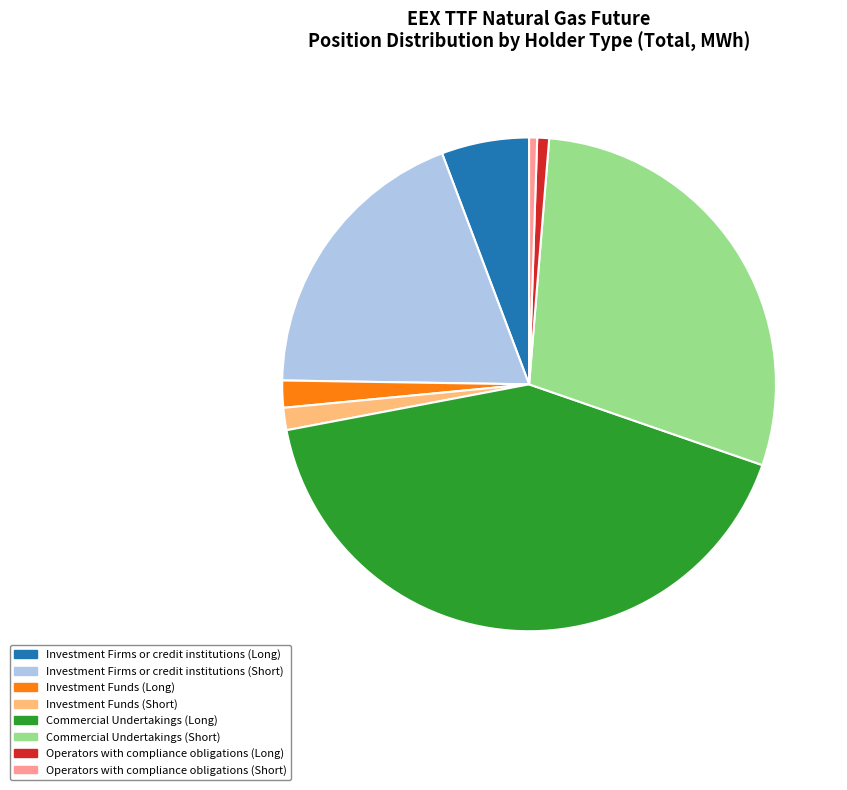

What is the ratio of the value at Investment Funds (Long) to the value at Investment Funds (Short)?

1.2